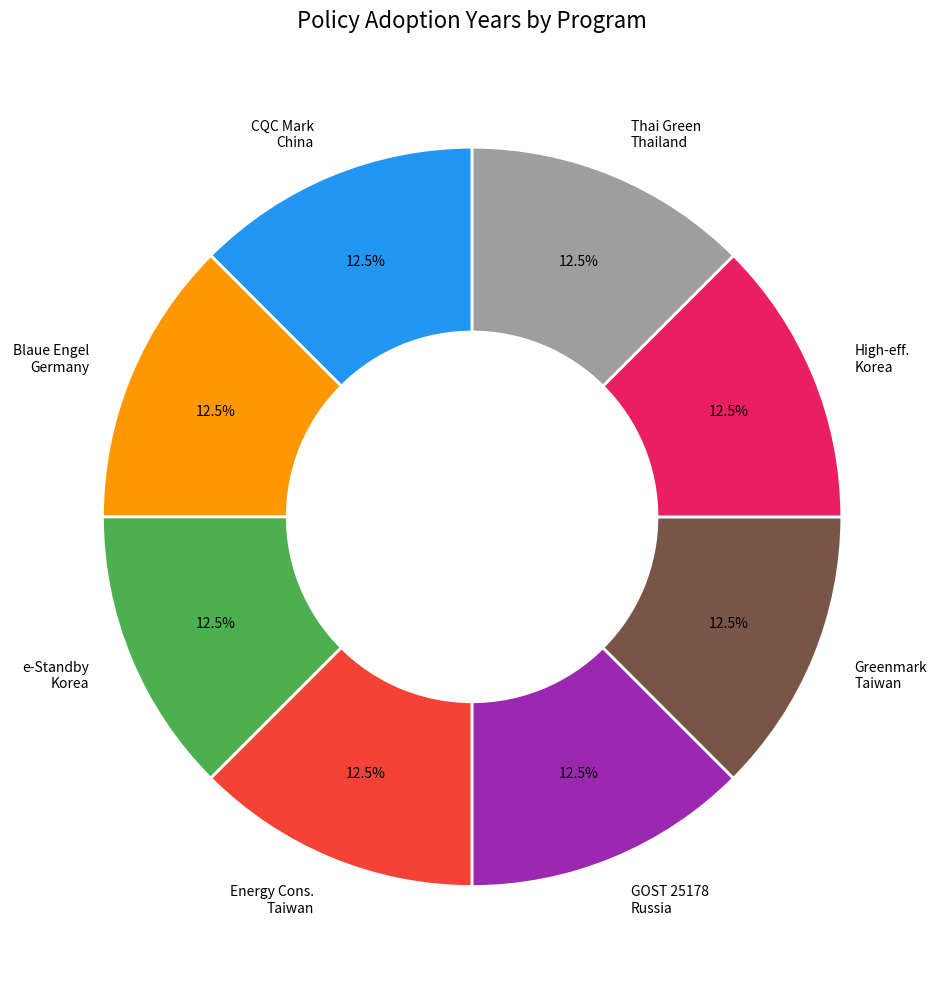

Approximately how many times larger is the value at Energy Cons. Taiwan compared to GOST 25178 Russia?

1.0